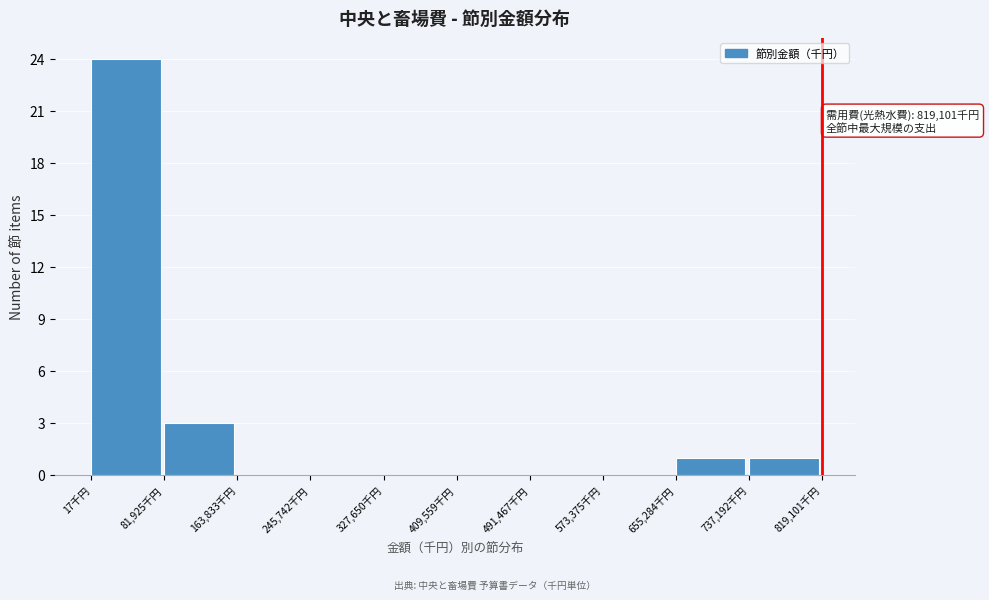

Which range on the x-axis has the tallest bar?

0 to 80000